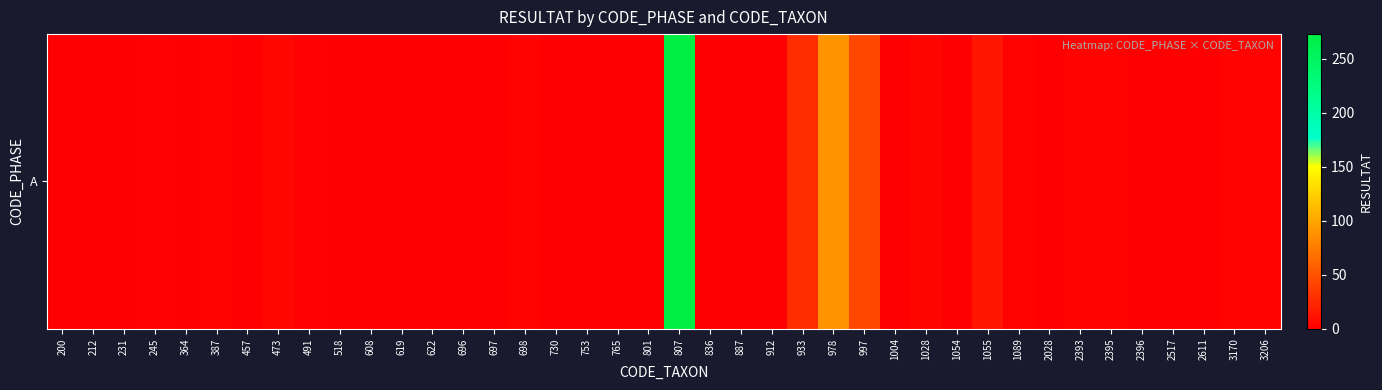

Reading left to right, list all the values displayed in this chart.

0	0	0	2	0	3	1	5	2	1	1	1	0	1	0	3	1	1	0	0	273	0	1	1	27	89	43	0	4	0	13	3	1	3	3	1	1	1	3	3